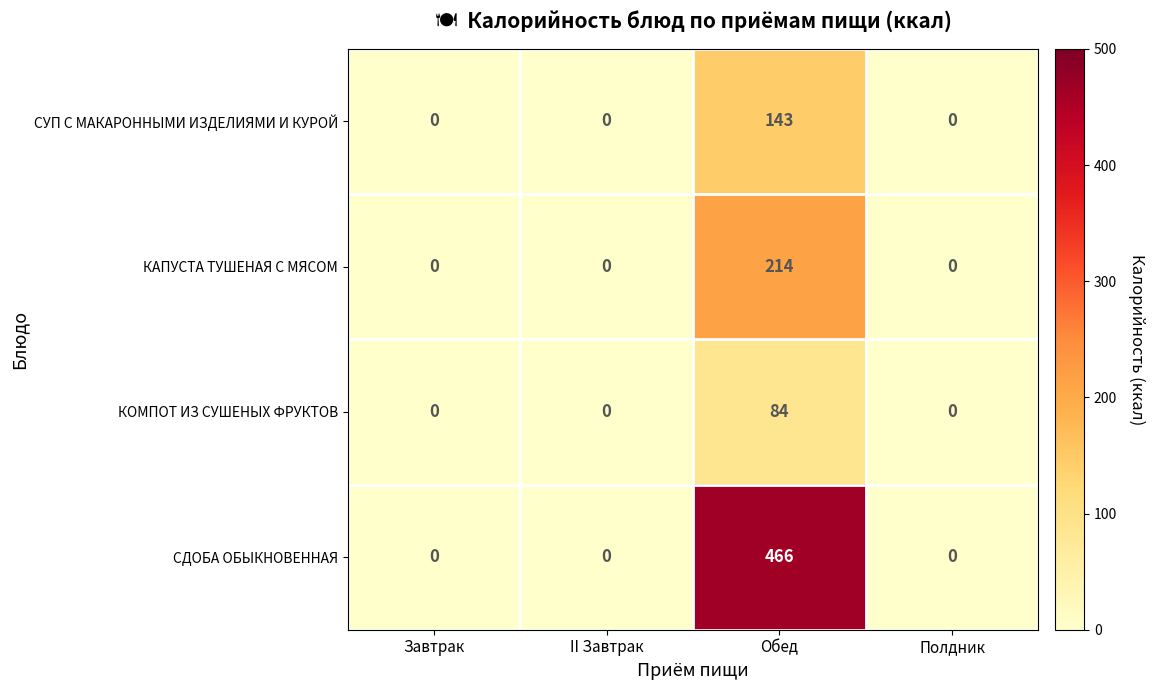

What is the sum of the КАПУСТА ТУШЕНАЯ С МЯСОМ values at Обед and Завтрак?

214